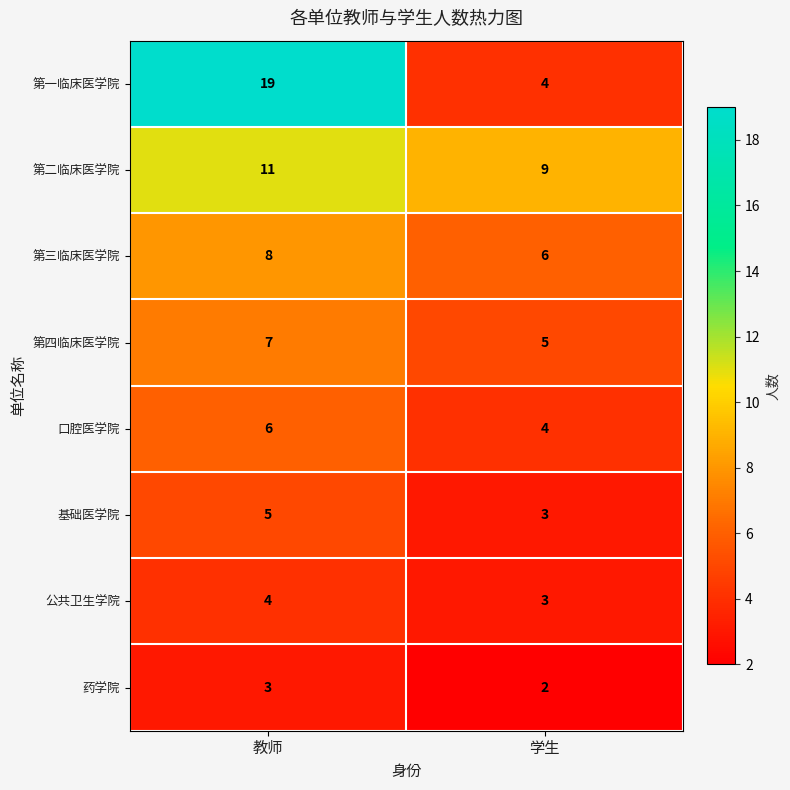

True or false: 药学院 has a value of 5 at 教师.

False